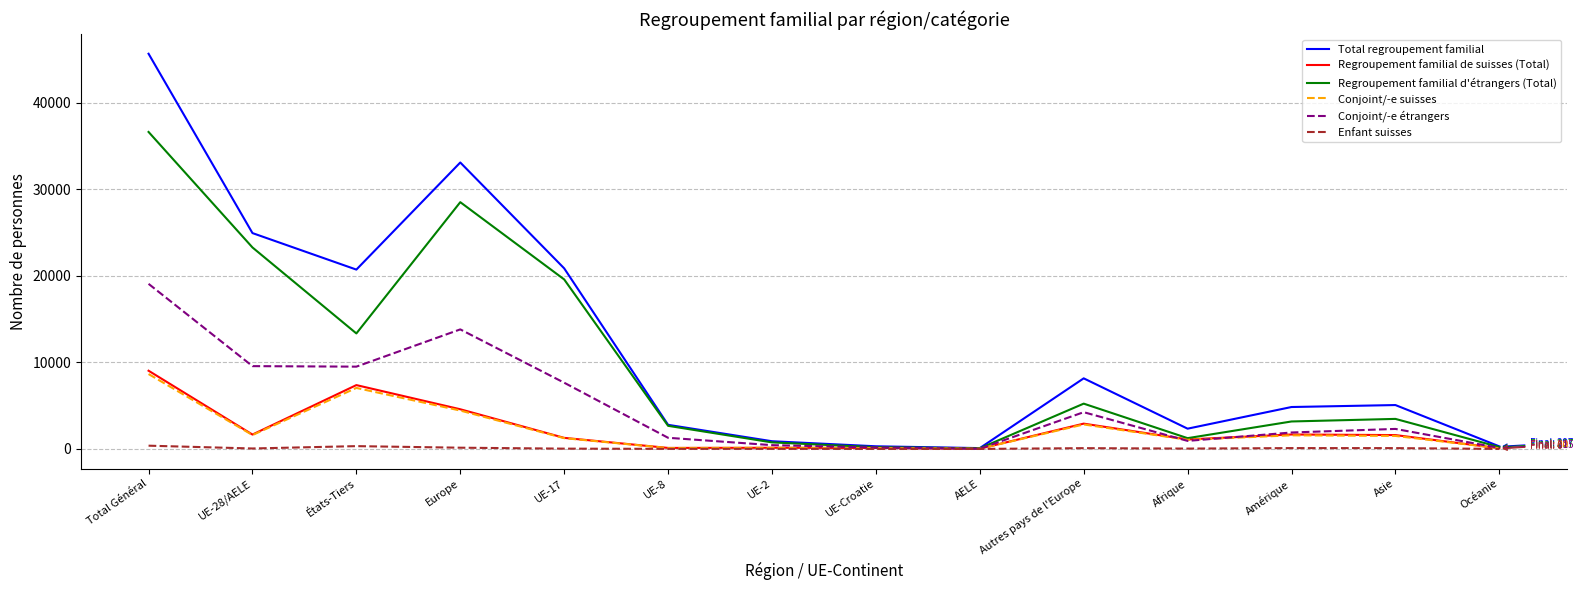

Is it true that Total regroupement familial equals 8268 at Asie?

False